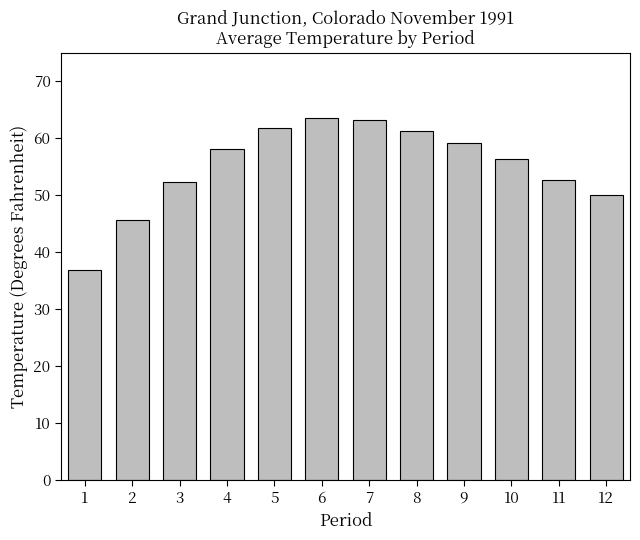

Count the number of values greater than 58.

6